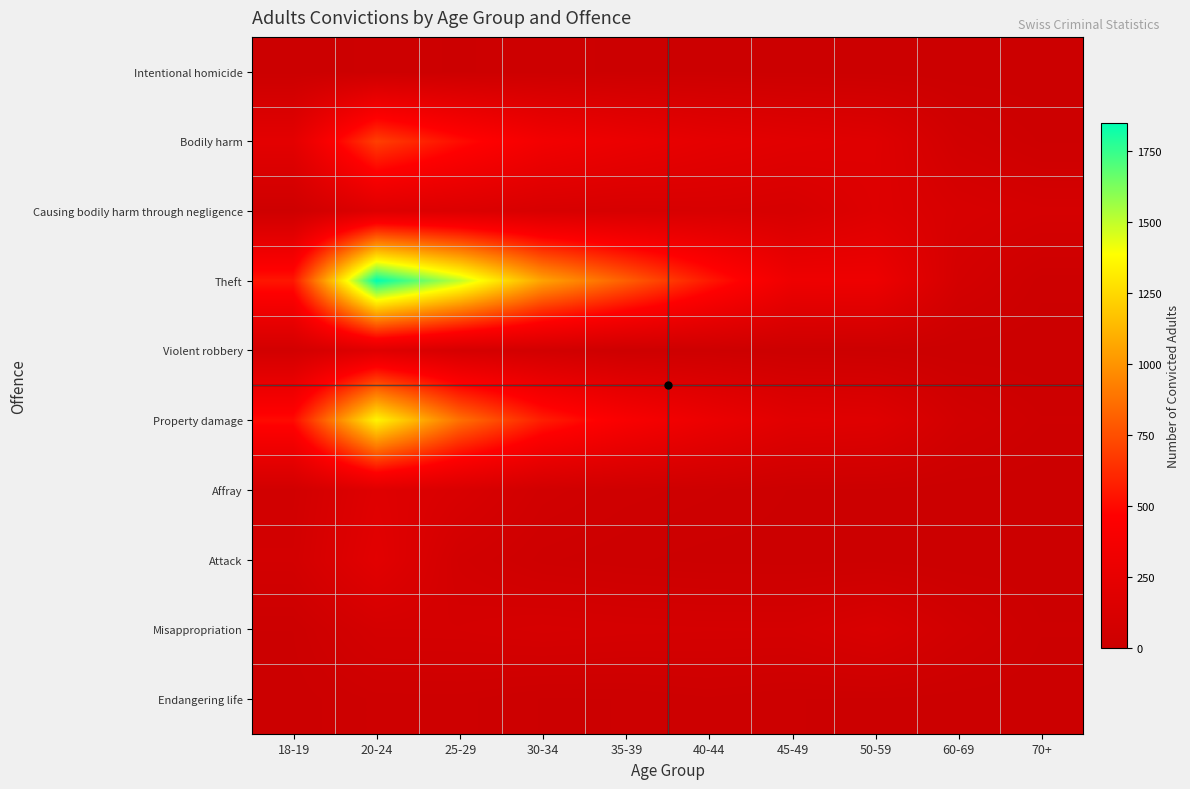

Reading left to right, extract all data points from this chart.

Intentional homicide: 18-19=2	20-24=14	25-29=10	30-34=14	35-39=9	40-44=10	45-49=6	50-59=4	60-69=1	70+=0
Bodily harm: 18-19=219	20-24=690	25-29=508	30-34=359	35-39=290	40-44=234	45-49=201	50-59=176	60-69=54	70+=20
Causing bodily harm through negligence: 18-19=25	20-24=169	25-29=148	30-34=110	35-39=102	40-44=113	45-49=100	50-59=168	60-69=111	70+=87
Theft: 18-19=543	20-24=1848	25-29=1503	30-34=1053	35-39=806	40-44=553	45-49=320	50-59=313	60-69=78	70+=16
Violent robbery: 18-19=62	20-24=185	25-29=89	30-34=57	35-39=19	40-44=21	45-49=10	50-59=8	60-69=0	70+=0
Property damage: 18-19=500	20-24=1349	25-29=869	30-34=570	35-39=411	40-44=295	45-49=194	50-59=179	60-69=61	70+=23
Affray: 18-19=54	20-24=179	25-29=123	30-34=53	35-39=34	40-44=24	45-49=10	50-59=8	60-69=2	70+=1
Attack: 18-19=67	20-24=206	25-29=61	30-34=24	35-39=13	40-44=6	45-49=5	50-59=6	60-69=0	70+=0
Misappropriation: 18-19=11	20-24=82	25-29=84	30-34=99	35-39=89	40-44=85	45-49=84	50-59=124	60-69=55	70+=12
Endangering life: 18-19=4	20-24=24	25-29=25	30-34=10	35-39=11	40-44=20	45-49=11	50-59=10	60-69=5	70+=1